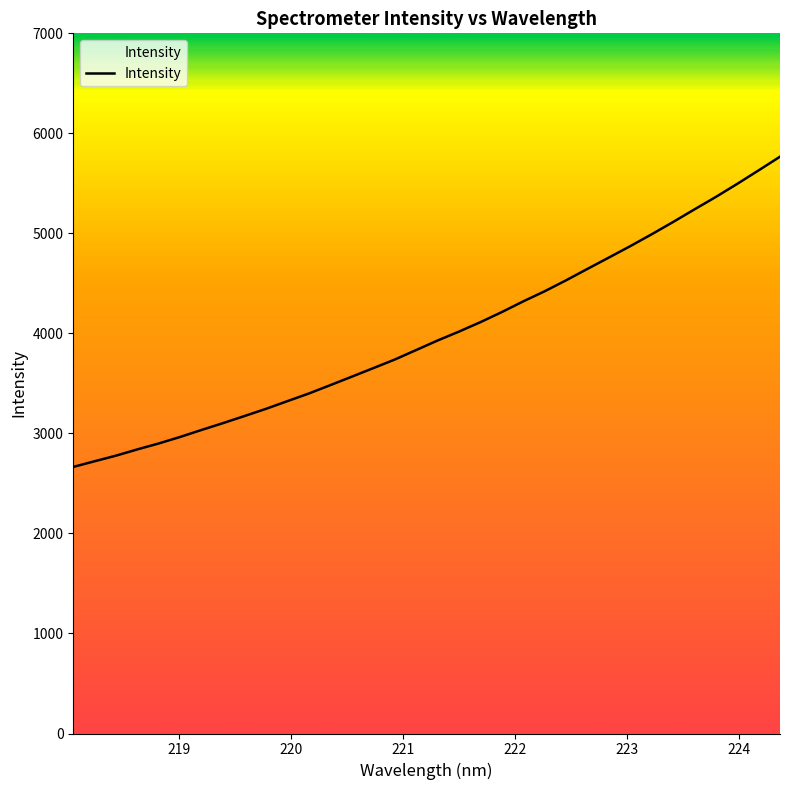

What is the minimum value shown in the chart?

2665.3